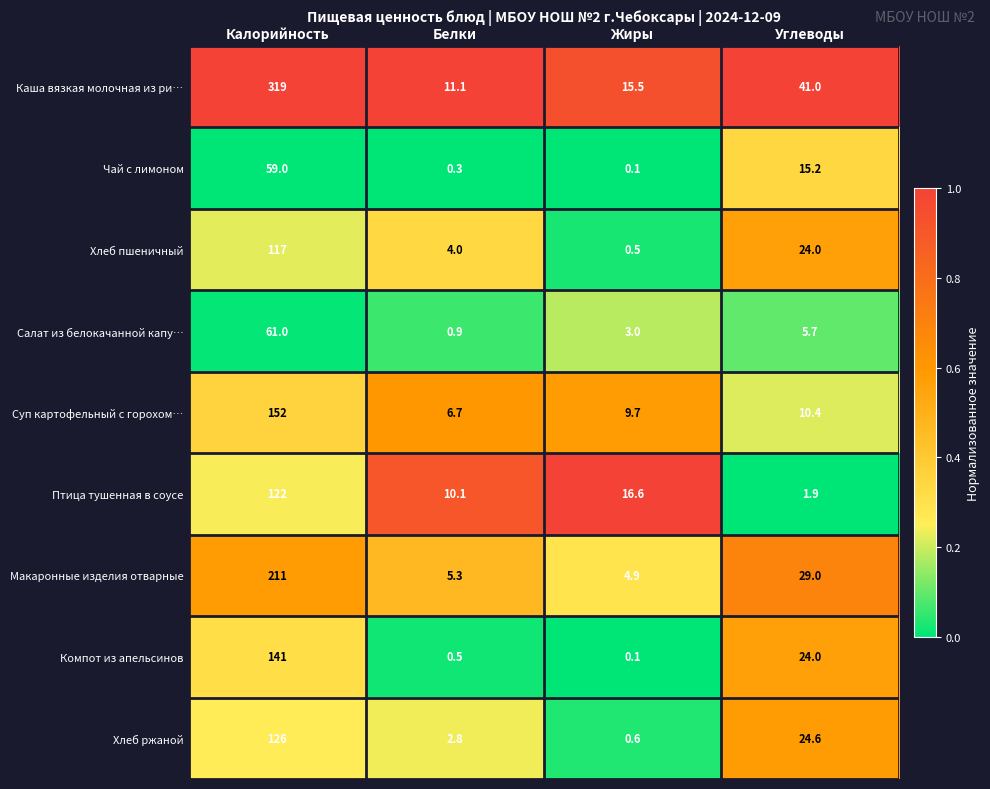

At which category is the sum across all series the highest?

Калорийность